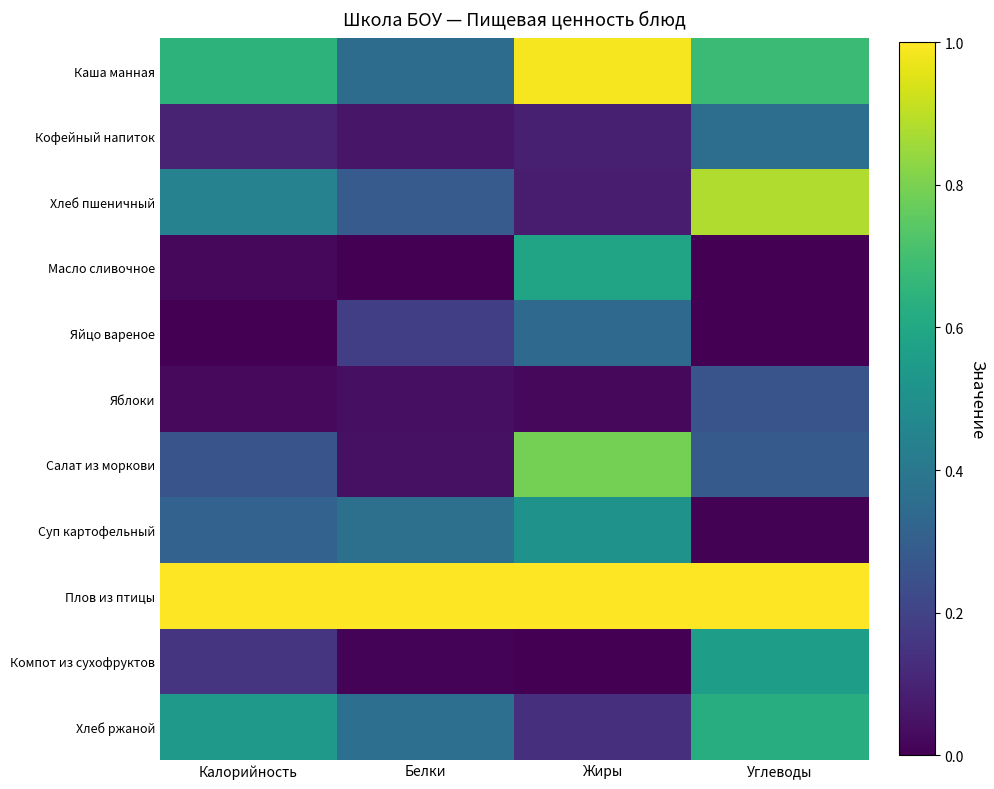

Reading left to right, list all the values displayed in this chart.

Каша манная: Калорийность=0.6	Белки=0.4	Жиры=1.0	Углеводы=0.7
Кофейный напиток: Калорийность=0.1	Белки=0.1	Жиры=0.1	Углеводы=0.4
Хлеб пшеничный: Калорийность=0.4	Белки=0.3	Жиры=0.1	Углеводы=0.9
Масло сливочное: Калорийность=0.0	Белки=0.0	Жиры=0.6	Углеводы=0.0
Яйцо вареное: Калорийность=0.0	Белки=0.2	Жиры=0.3	Углеводы=0.0
Яблоки: Калорийность=0.0	Белки=0.0	Жиры=0.0	Углеводы=0.3
Салат из моркови: Калорийность=0.3	Белки=0.0	Жиры=0.8	Углеводы=0.3
Суп картофельный: Калорийность=0.3	Белки=0.4	Жиры=0.5	Углеводы=0.0
Плов из птицы: Калорийность=1.0	Белки=1.0	Жиры=1.0	Углеводы=1.0
Компот из сухофруктов: Калорийность=0.2	Белки=0.0	Жиры=0.0	Углеводы=0.6
Хлеб ржаной: Калорийность=0.5	Белки=0.4	Жиры=0.1	Углеводы=0.6